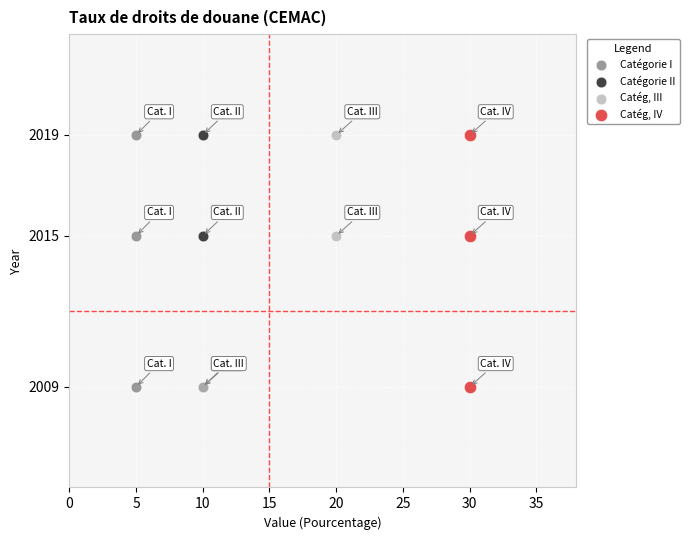

What are all the series names shown in the legend?

Catégorie I, Catégorie II, Catég, III, Catég, IV